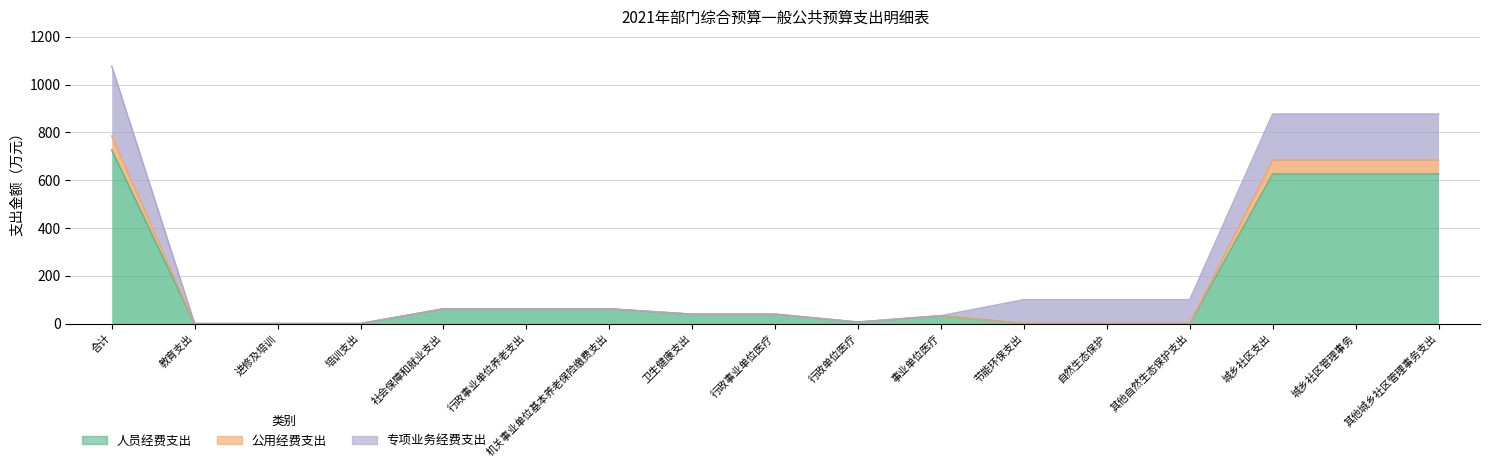

Which category has the lowest value in the 公用经费支出 series?

节能环保支出